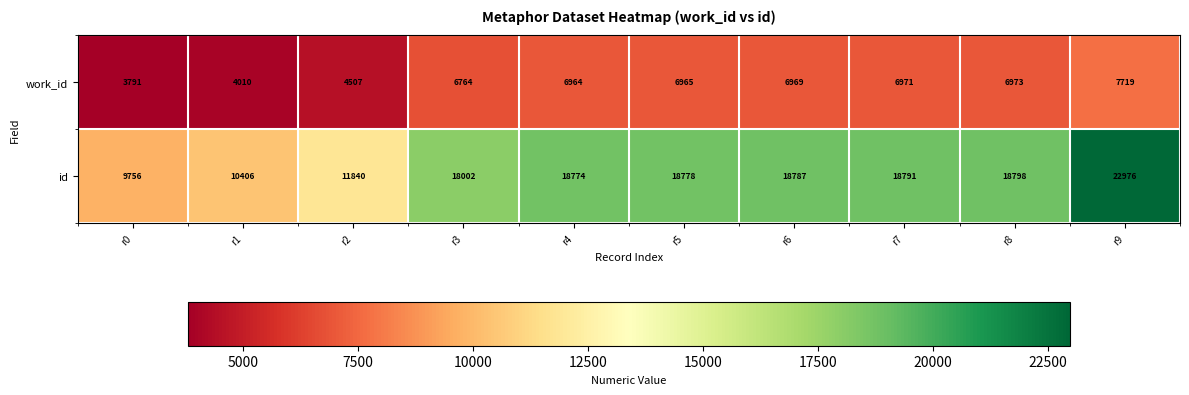

List the series in order of their overall mean, lowest first.

work_id, id